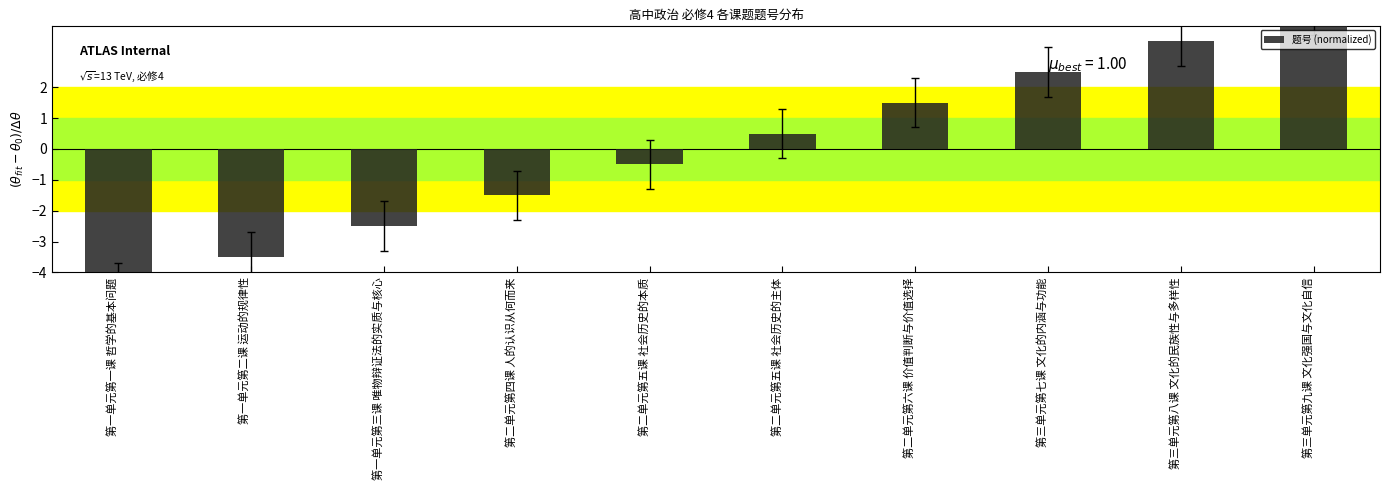

What is the label of the 3rd bar from the right?

第三单元第七课 文化的内涵与功能